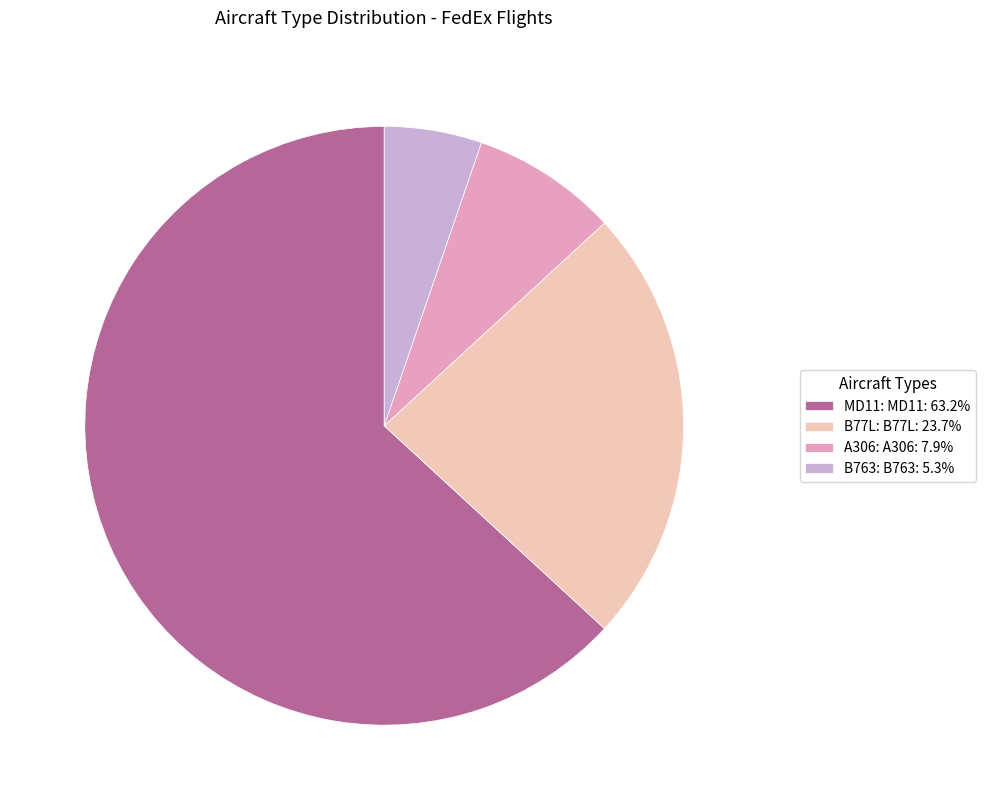

Approximately how many times larger is the value at B77L: B77L: 23.7% compared to MD11: MD11: 63.2%?

0.4